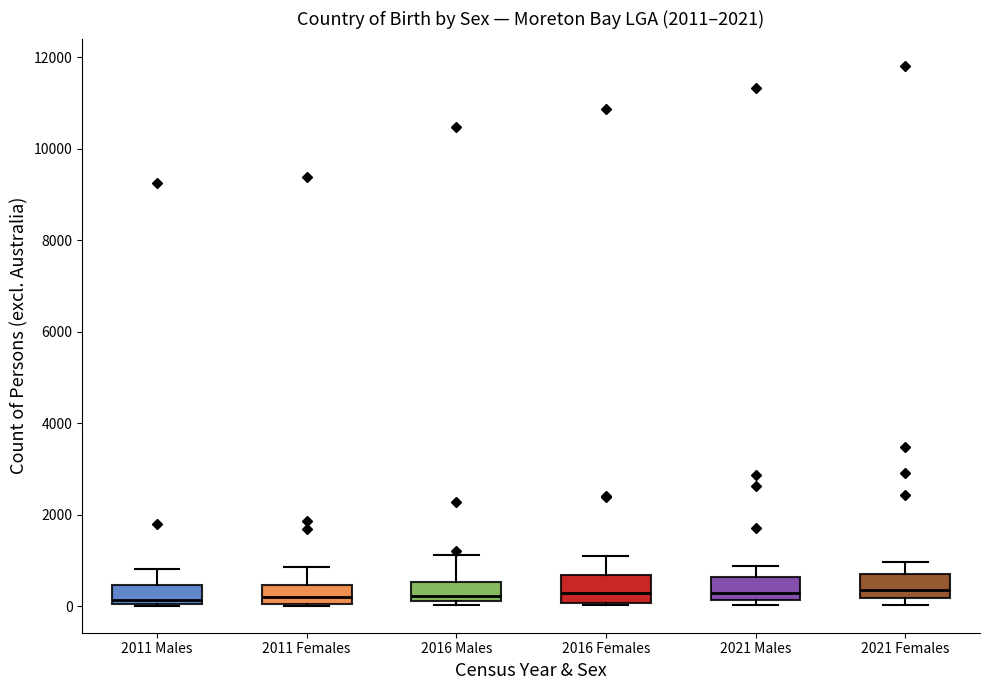

Where does the upper whisker of the box for 2021 Males end on the y-axis? The values are not printed on the chart, so give them approximately, as read against the axis.

800